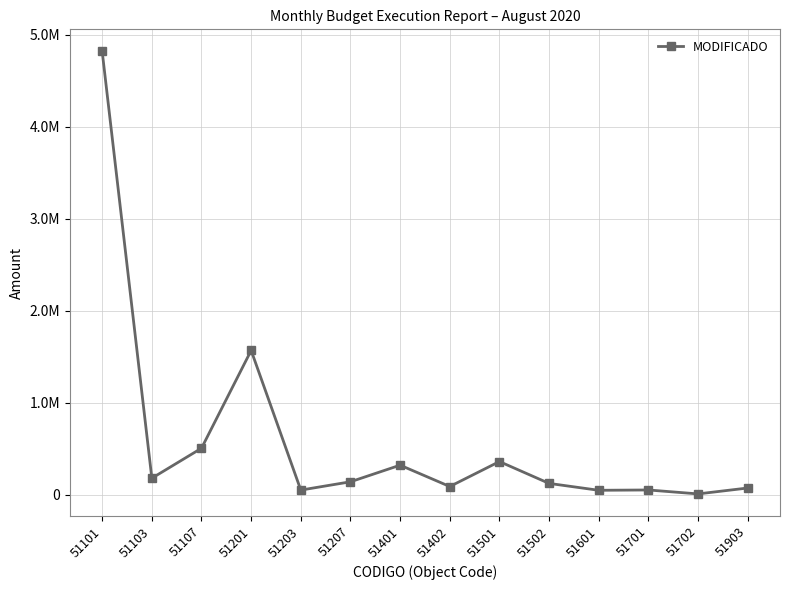

What is the maximum value shown in the chart?

4816980.0